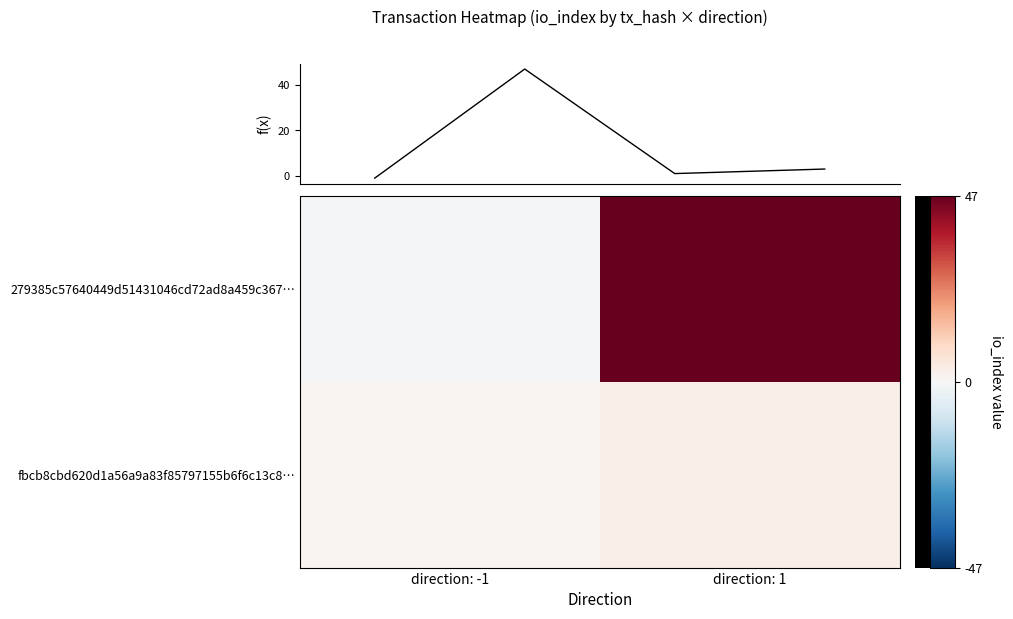

What is the difference between the maximum and minimum values in the 279385c57640449d51431046cd72ad8a459c367 series?

48